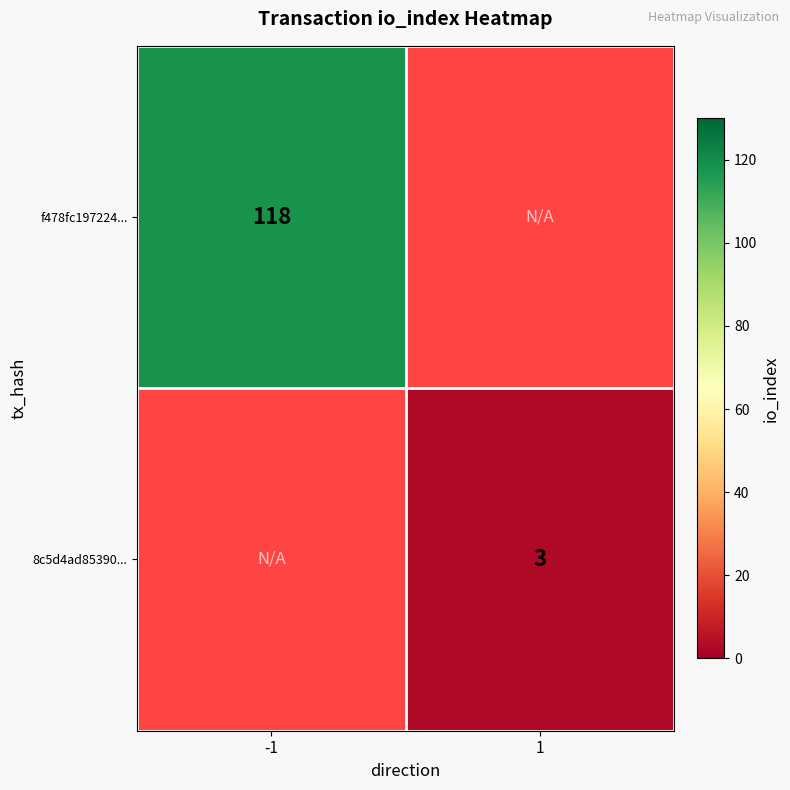

Is the value of 8c5d4ad85390... at 1 greater than the value of f478fc197224... at -1?

No